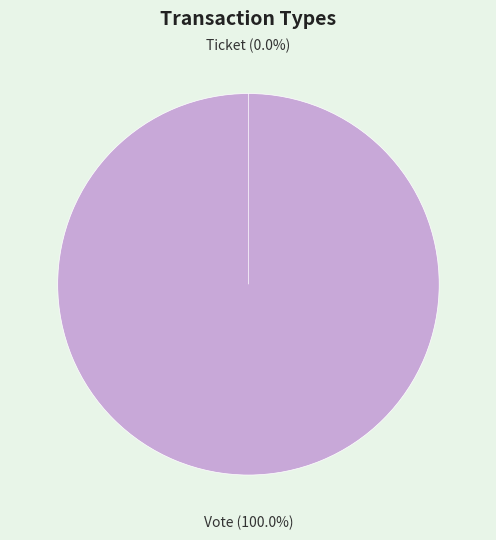

Is there a majority slice in this chart?

Yes